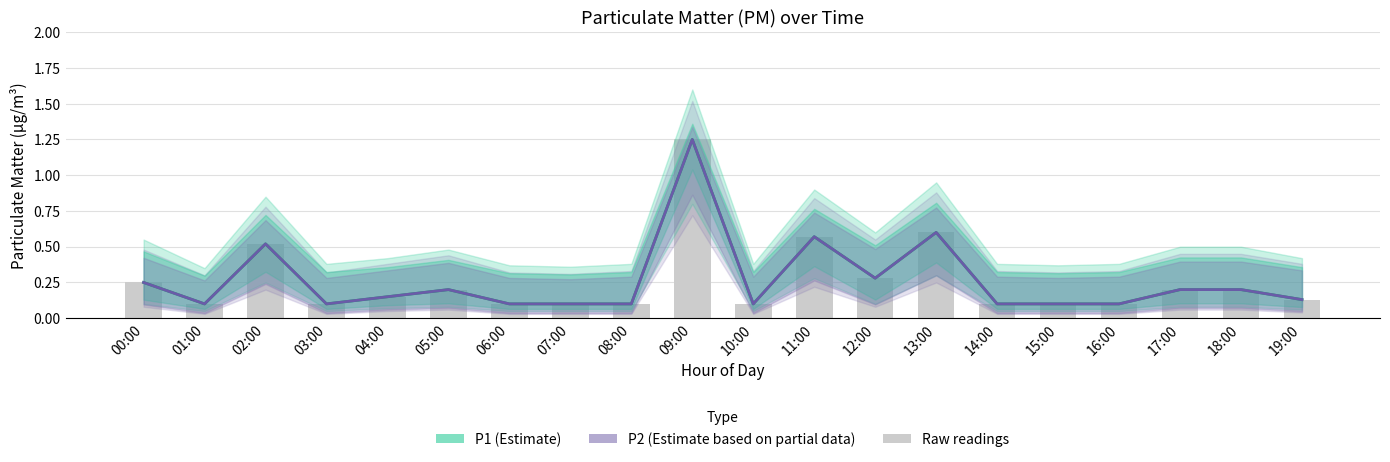

Which series has the largest range (max minus min)?

P1 (Estimate)